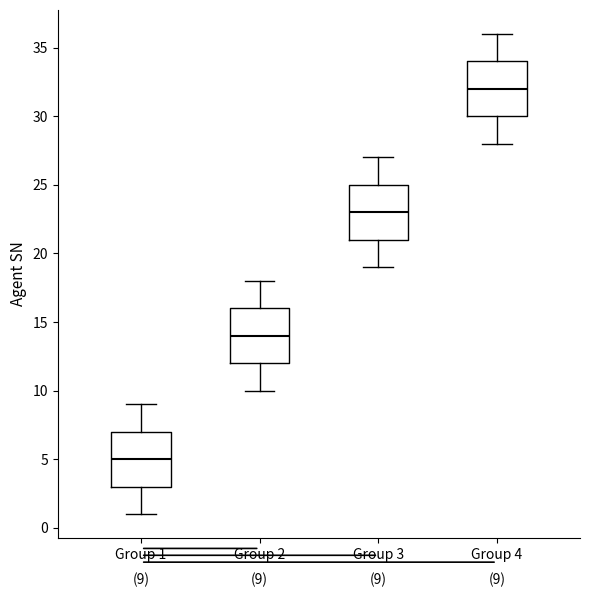

Which box has the highest median line?

Group 4